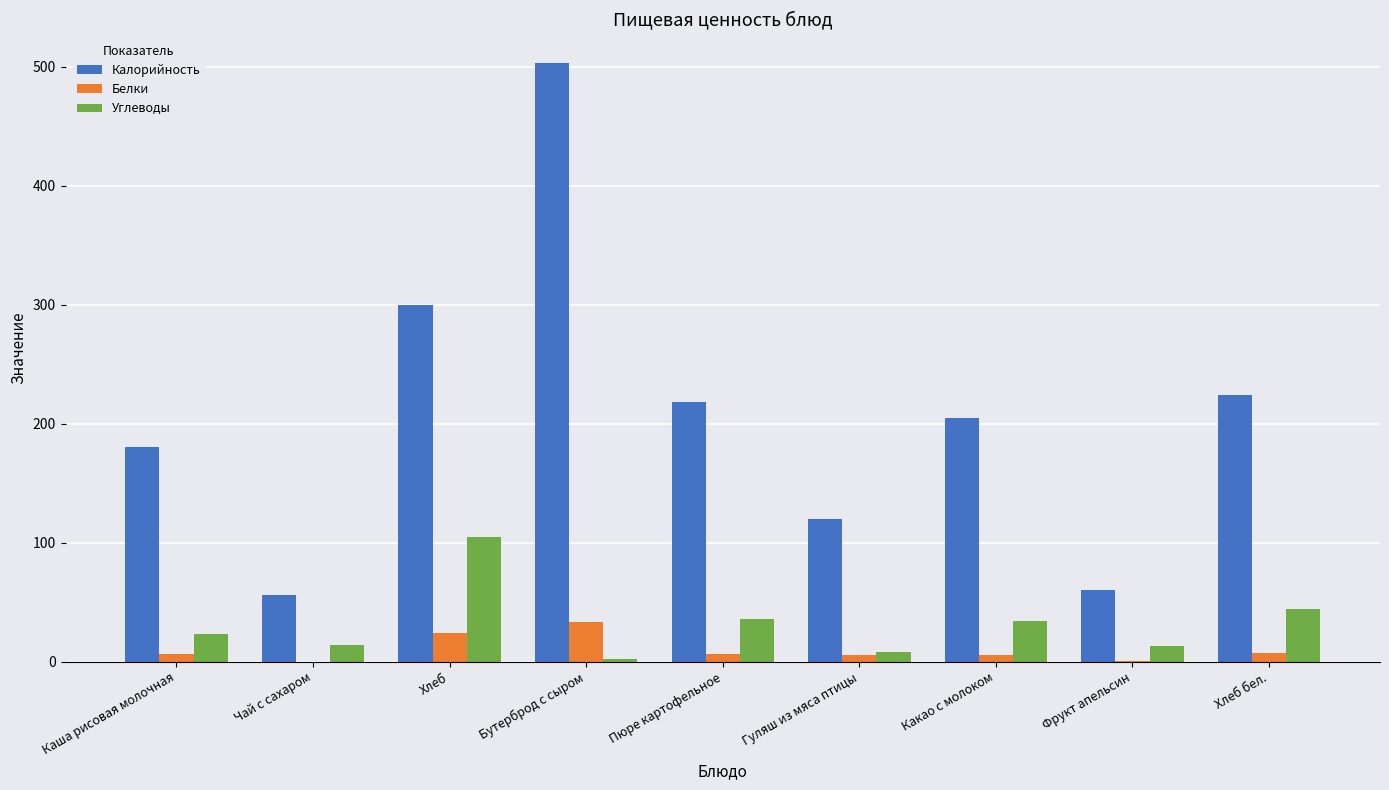

What is the maximum value shown in the chart?

503.2